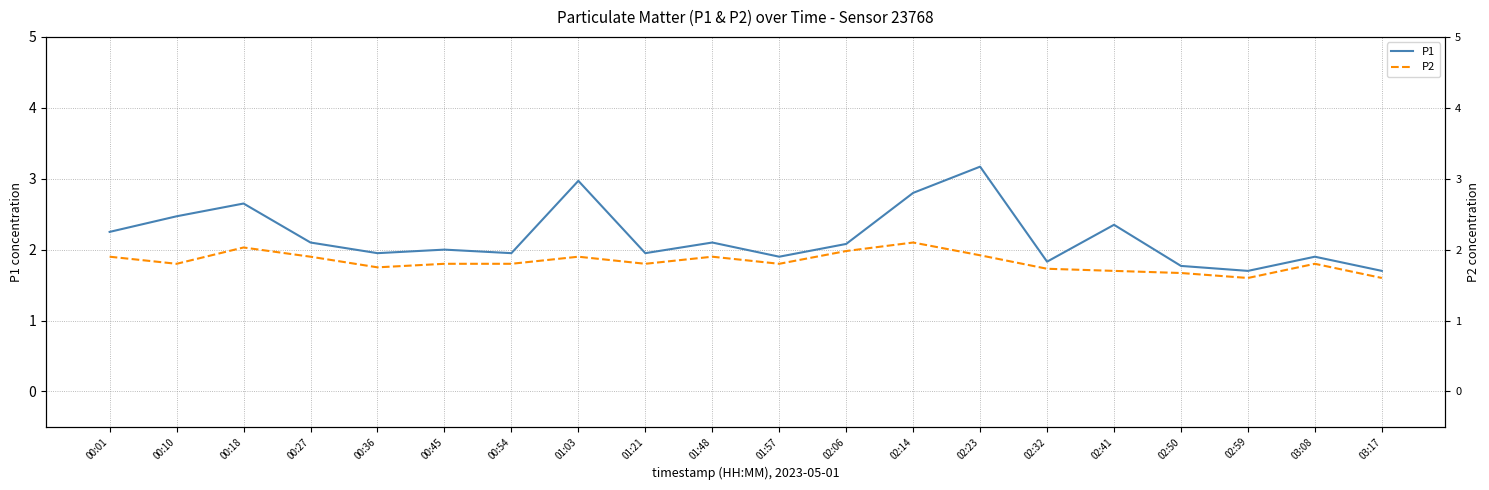

What is the value of the P2 point at the 11th from the left?

1.8